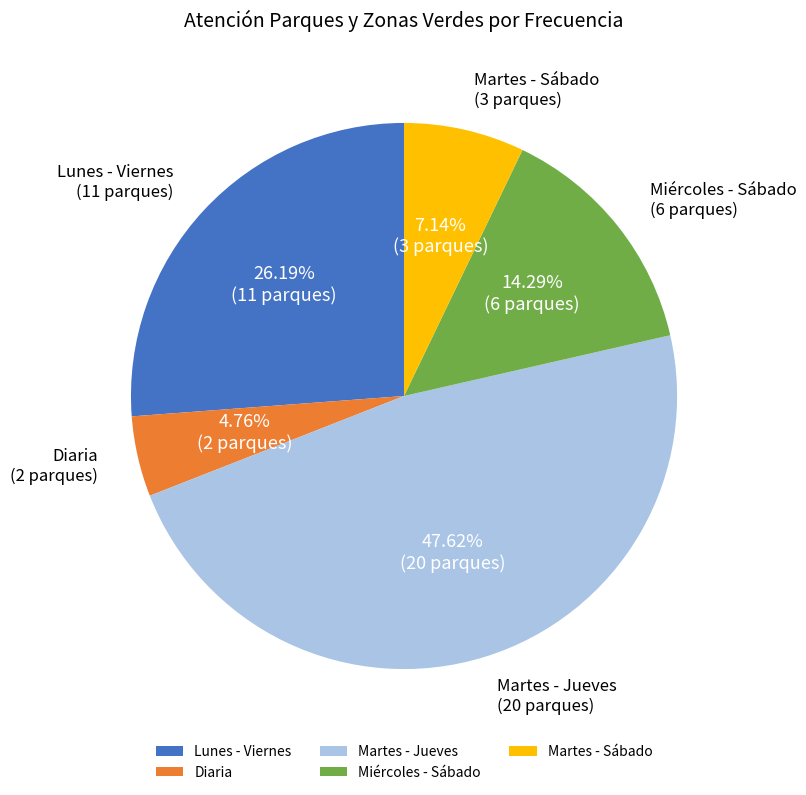

To the nearest percent, what is the difference between the Diaria and Miércoles - Sábado slice percentages?

10%